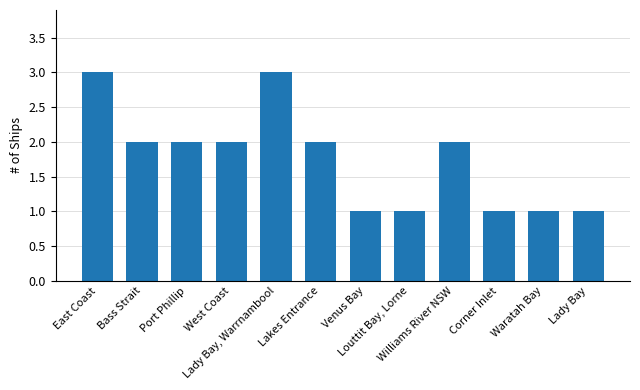

Count the number of data series in this chart.

1